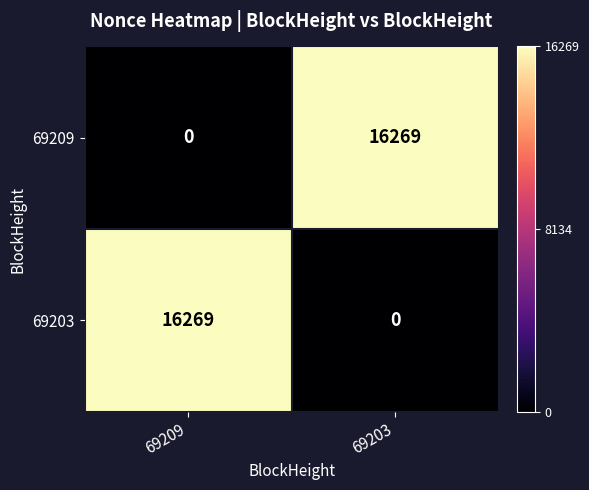

Rank the series at 69203 from lowest to highest value.

69203, 69209